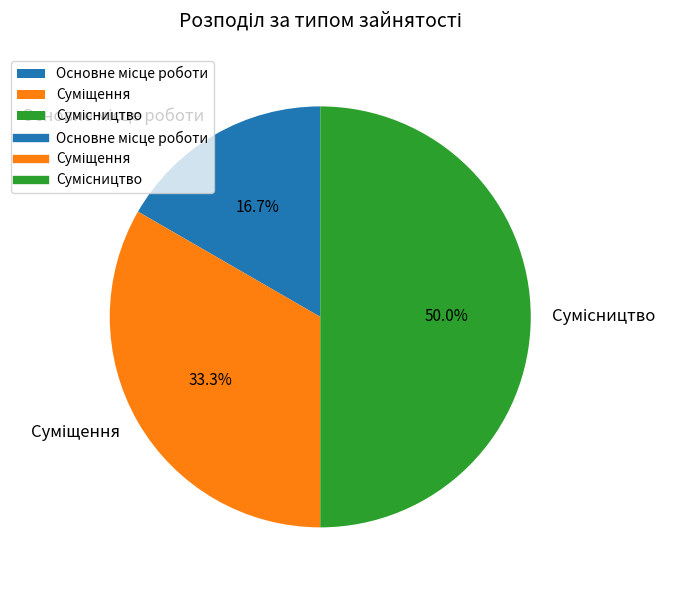

What percentage do Основне місце роботи and Суміщення together represent?

50.0%